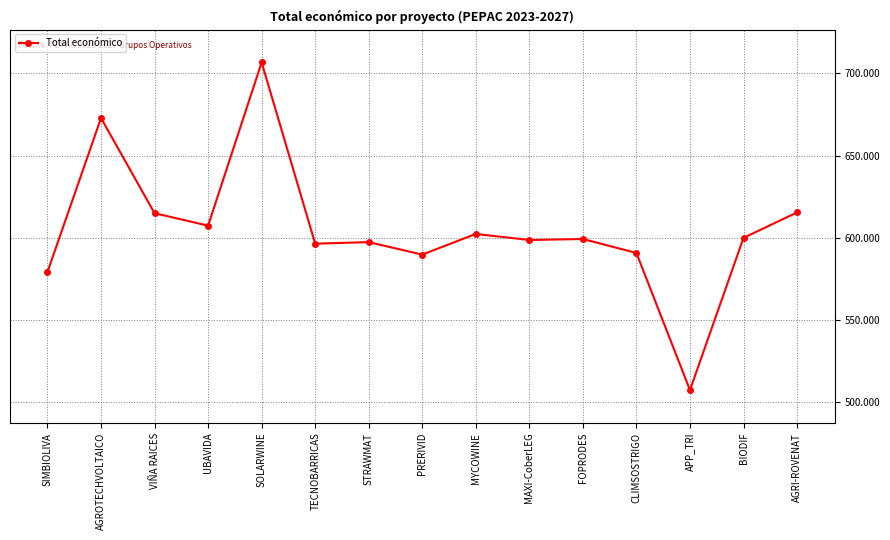

What is the smallest value displayed?

507255